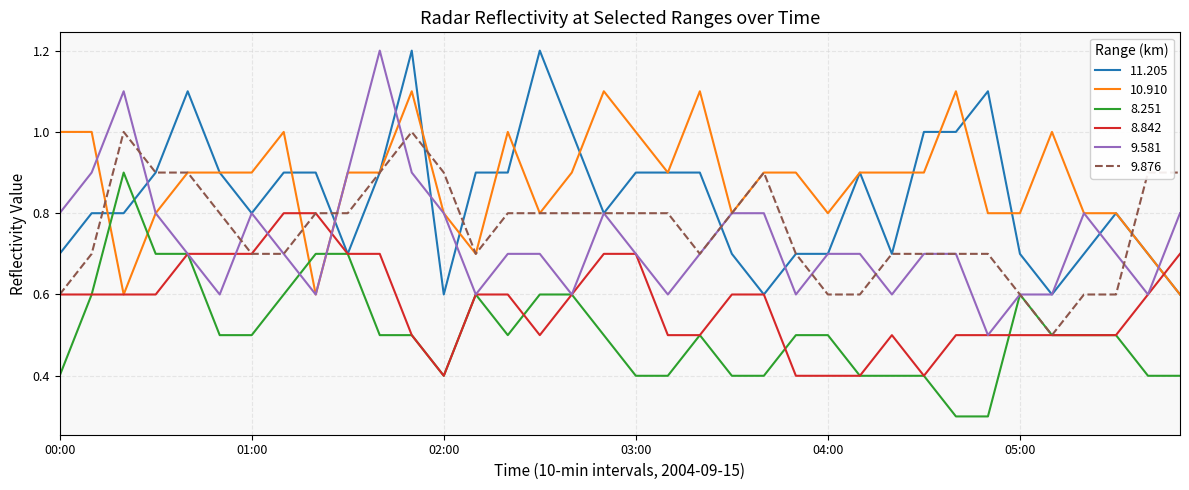

What is the greatest value displayed?

1.2